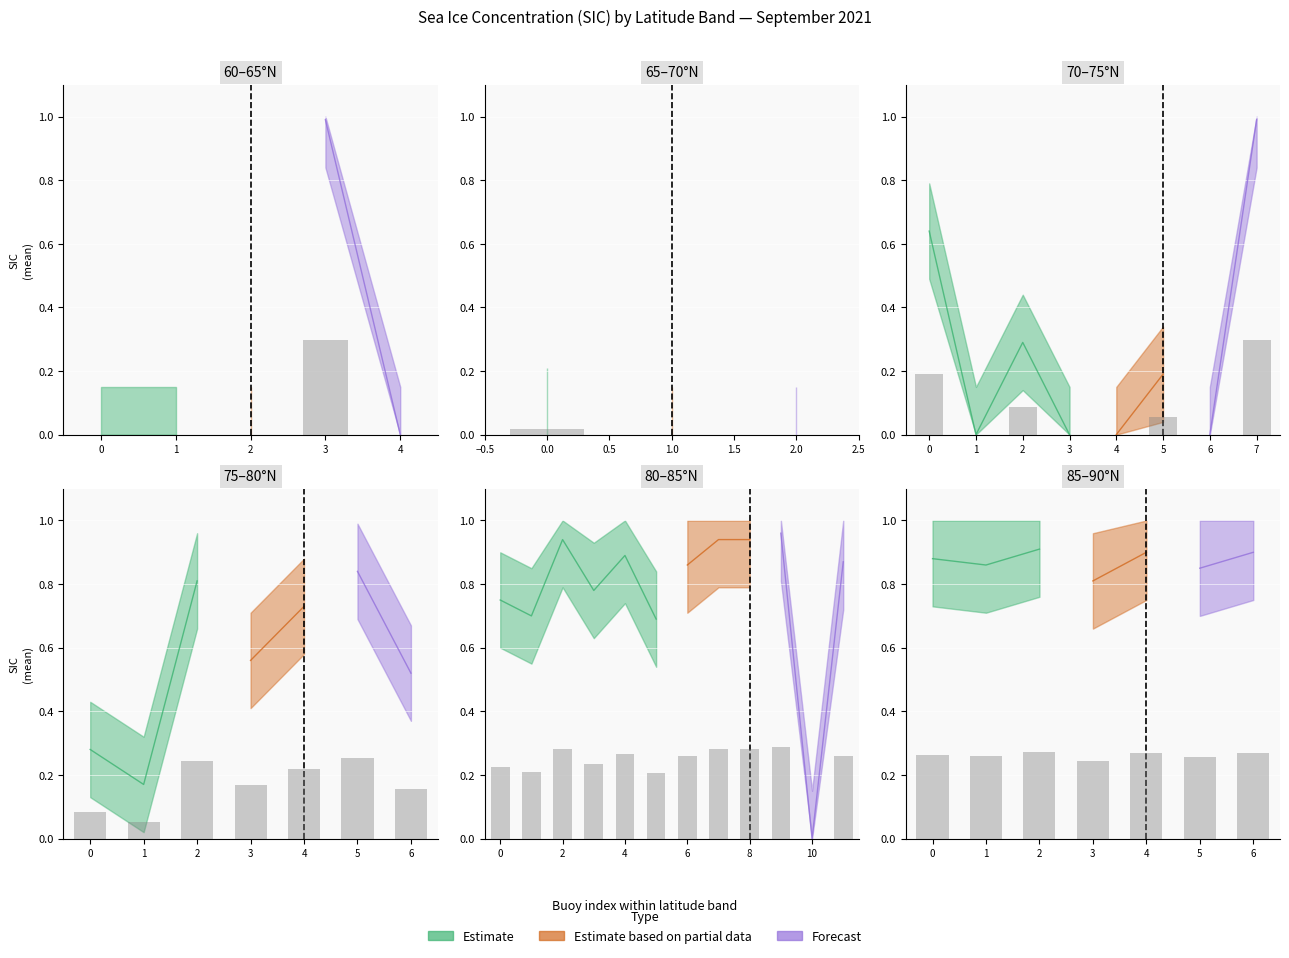

What is the approximate value of Forecast at 9?

0.9